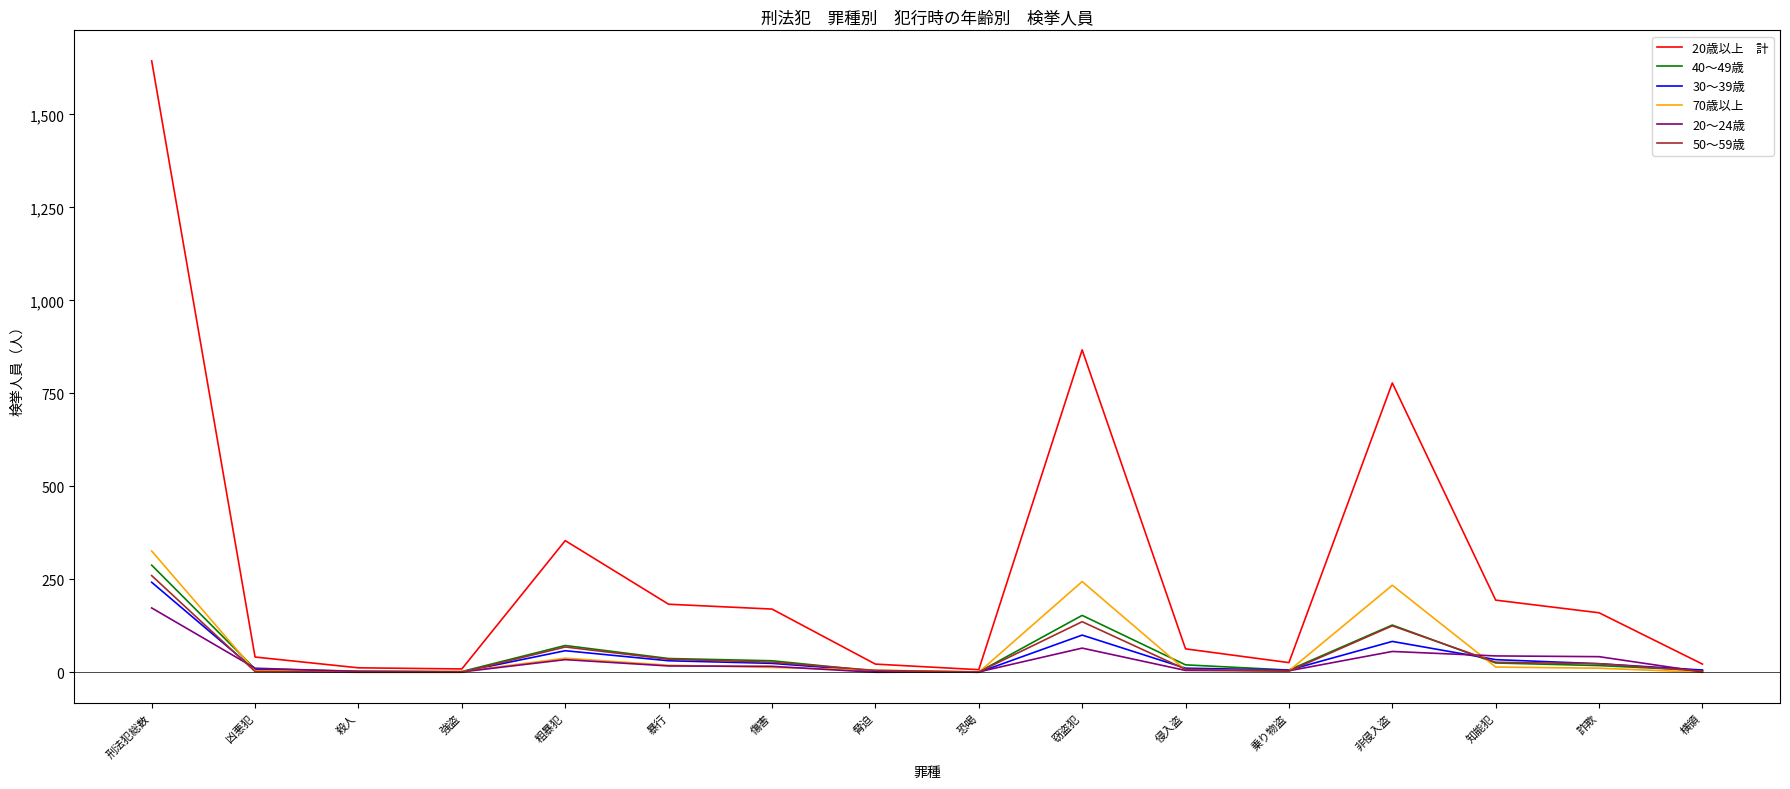

Which label corresponds to the largest value in the chart?

刑法犯総数